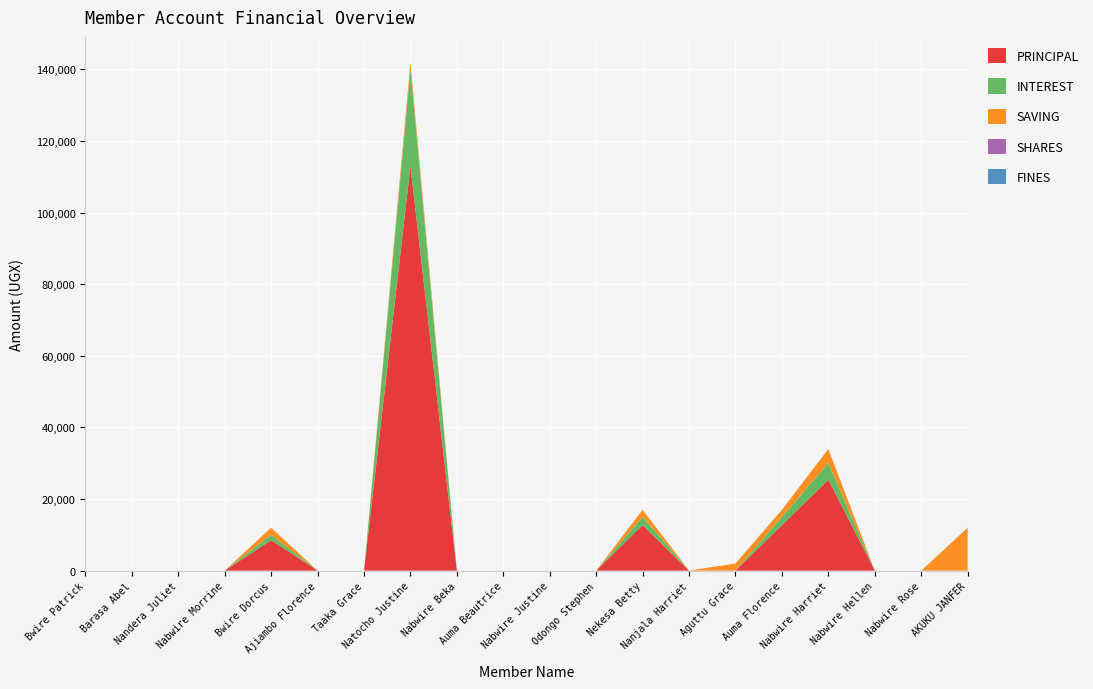

Reading left to right, extract all data points from this chart.

PRINCIPAL: 0	0	0	0	8500	0	0	113000	0	0	0	0	12700	0	0	12700	25400	0	0	0
INTEREST: 0	0	0	0	1500	0	0	27000	0	0	0	0	2300	0	0	2300	4600	0	0	0
SAVING: 0	0	0	0	2000	0	0	2000	0	0	0	0	2000	0	2000	2000	4000	0	0	12000
SHARES: 0	0	0	0	0	0	0	0	0	0	0	0	0	0	0	0	0	0	0	0
FINES: 0	0	0	0	0	0	0	0	0	0	0	0	0	0	0	0	0	0	0	0